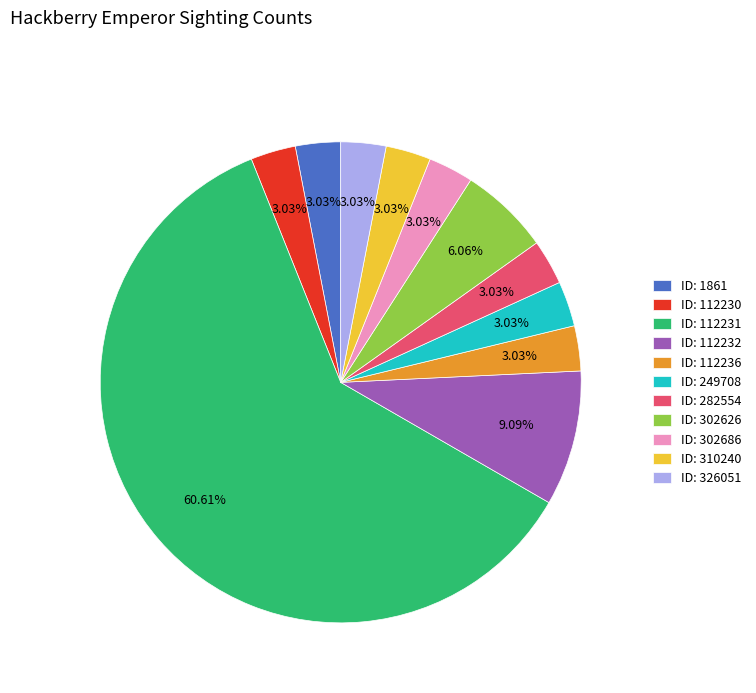

What is the majority slice?

ID: 112231